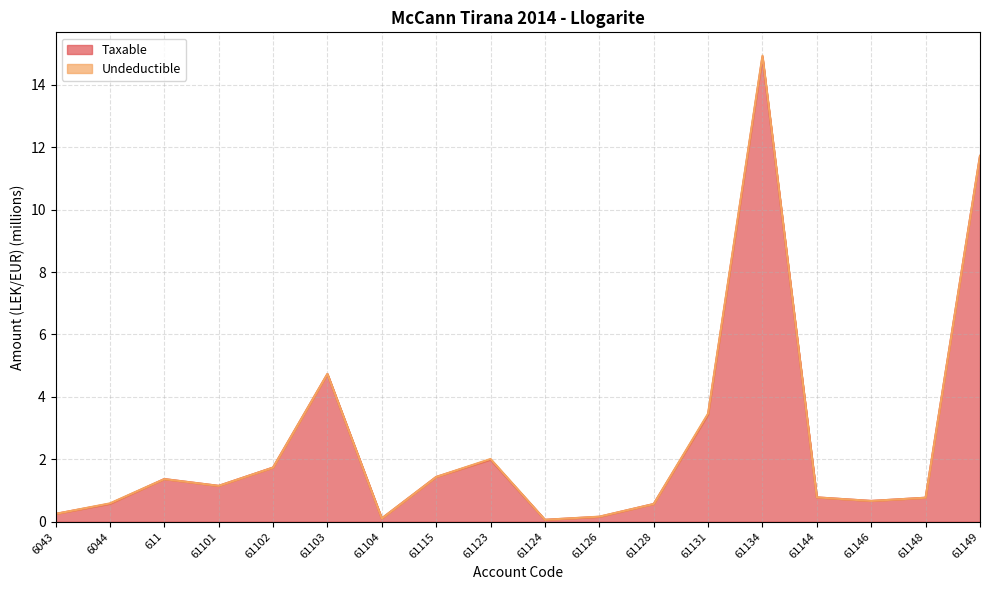

Is it true that the value at 61126 is 0.2?

True